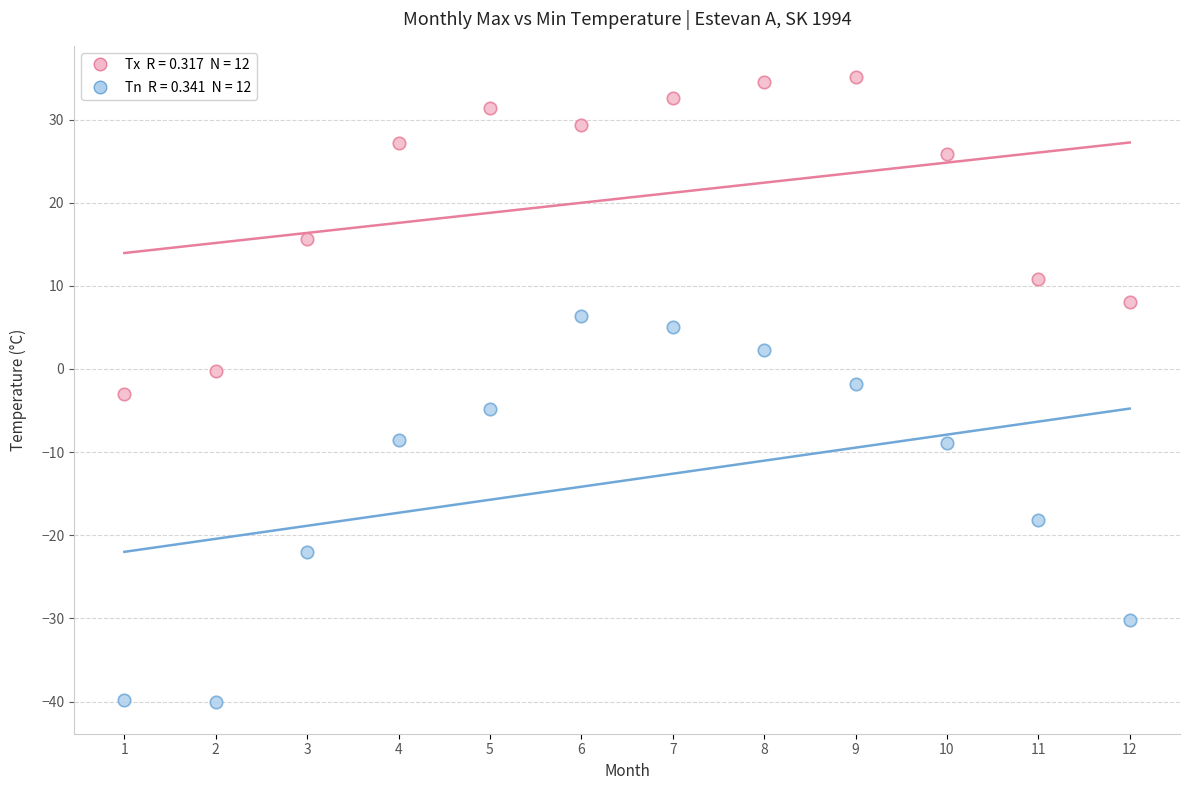

Across all data points, what is the range of Y values (max minus min)?

75.2